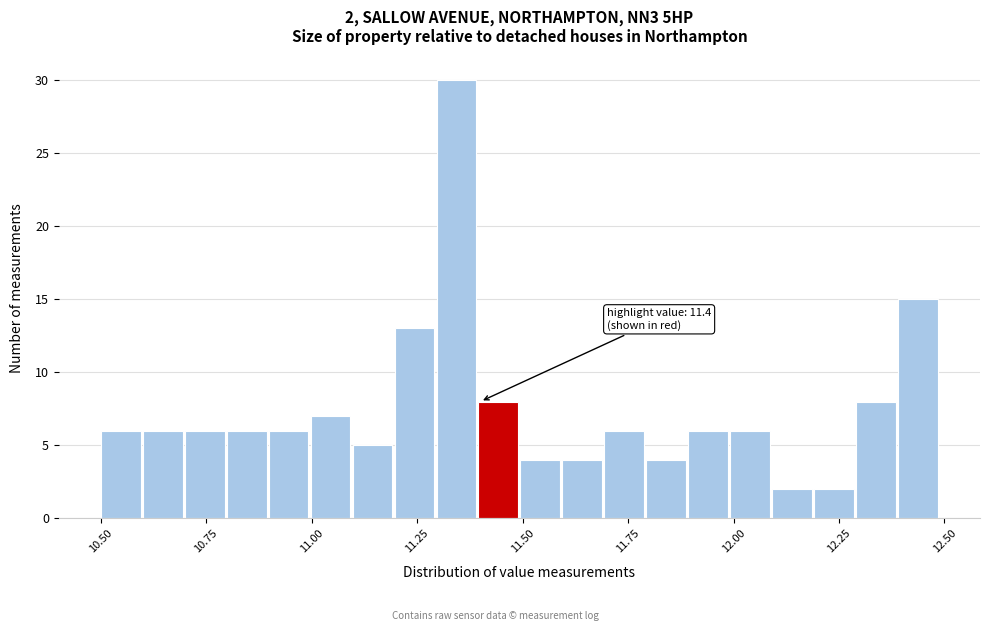

Around what value on the x-axis is the tallest bar? Give the approximate position of its centre, as read against the axis.

11.35